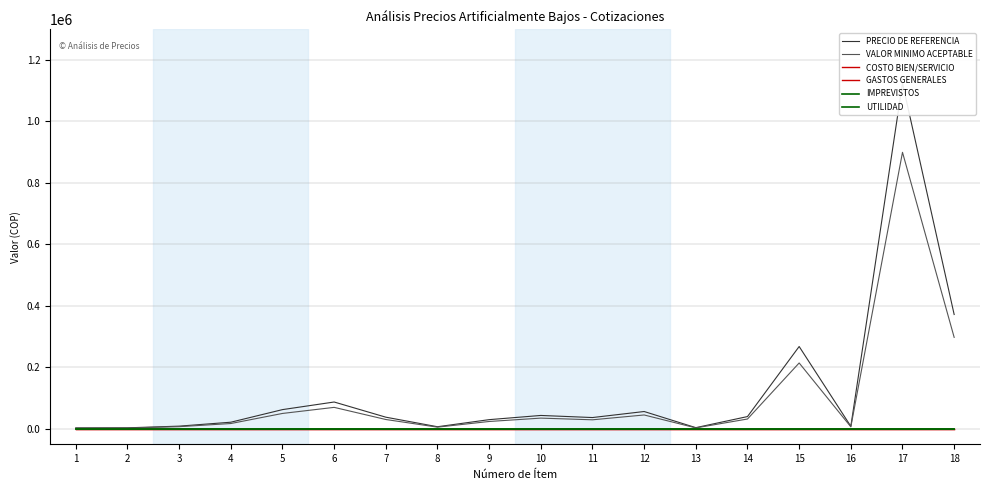

How many data points in PRECIO DE REFERENCIA are less than 37782?

9